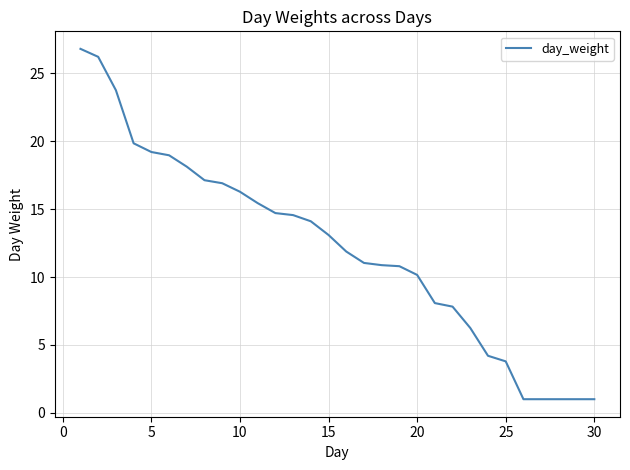

What is the smallest value displayed?

1.0